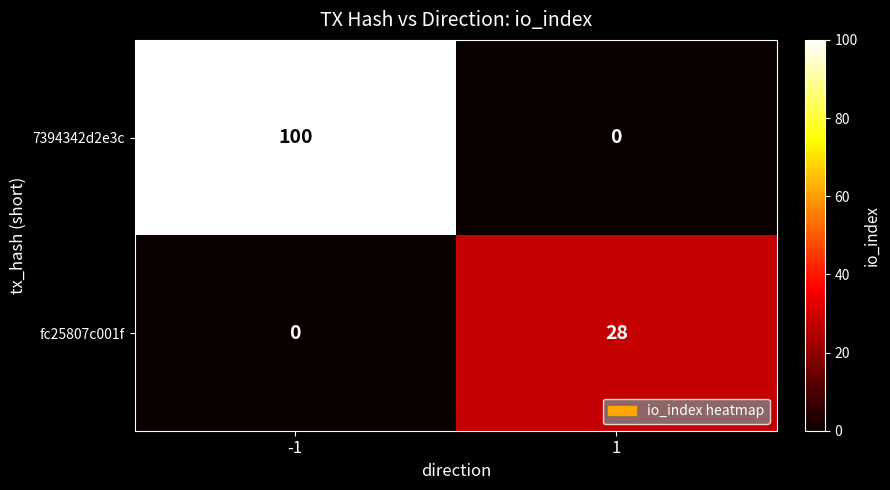

How many data points does each series have?

2